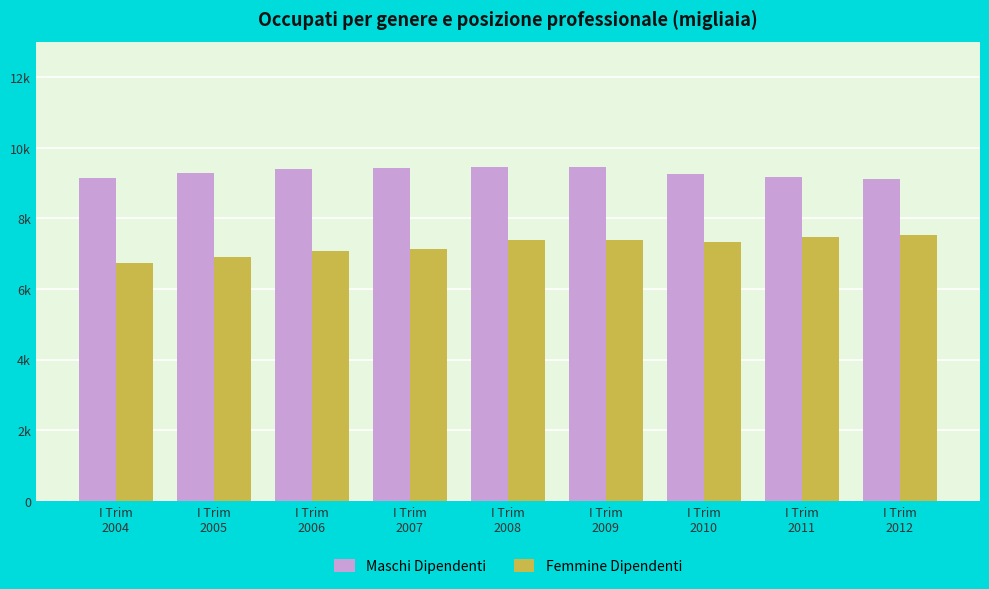

What is the value of the Femmine Dipendenti bar at the 3rd from the left?

7071.0